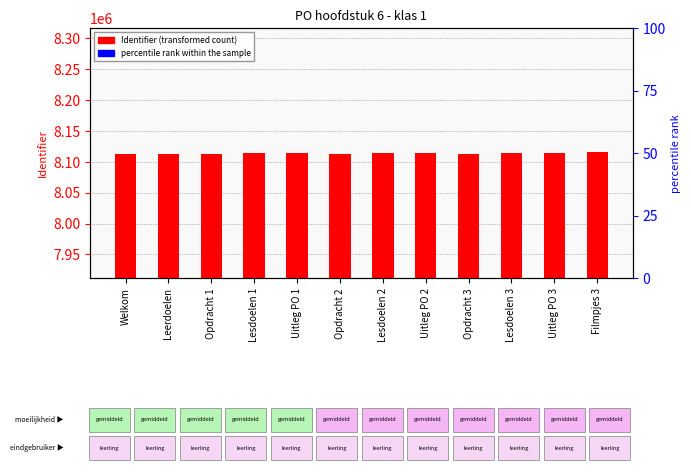

Which category has the lowest value across all series?

Welkom